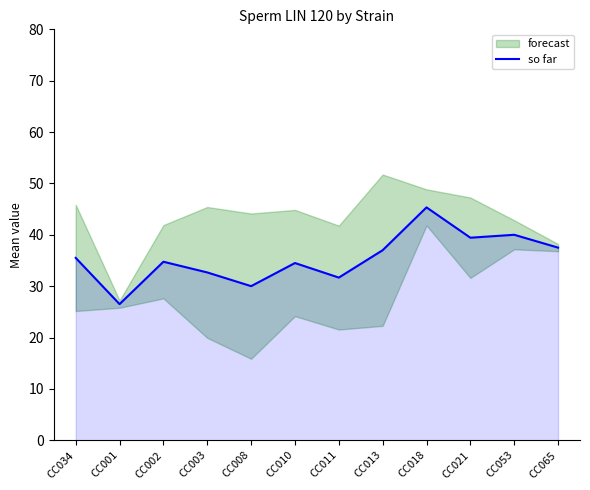

List the labels in order of value, largest first.

CC018, CC053, CC021, CC065, CC013, CC034, CC002, CC010, CC003, CC011, CC008, CC001